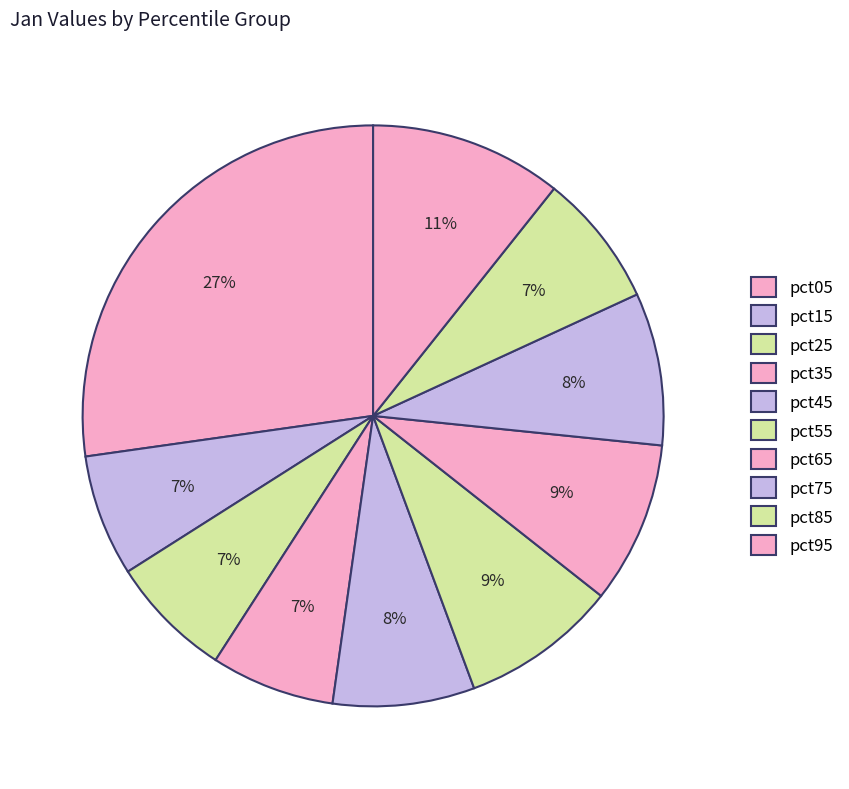

How many segments does this pie chart have?

10